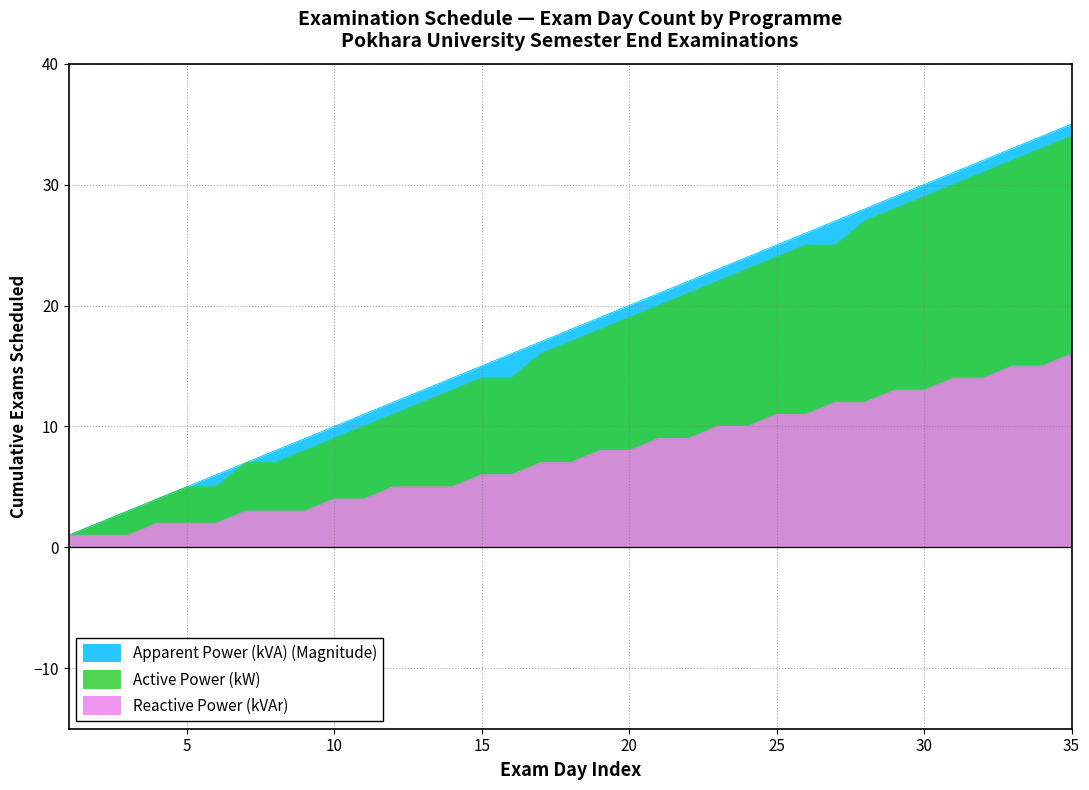

True or false: Active Power (kW) and Reactive Power (kVAr) cross at least once.

False